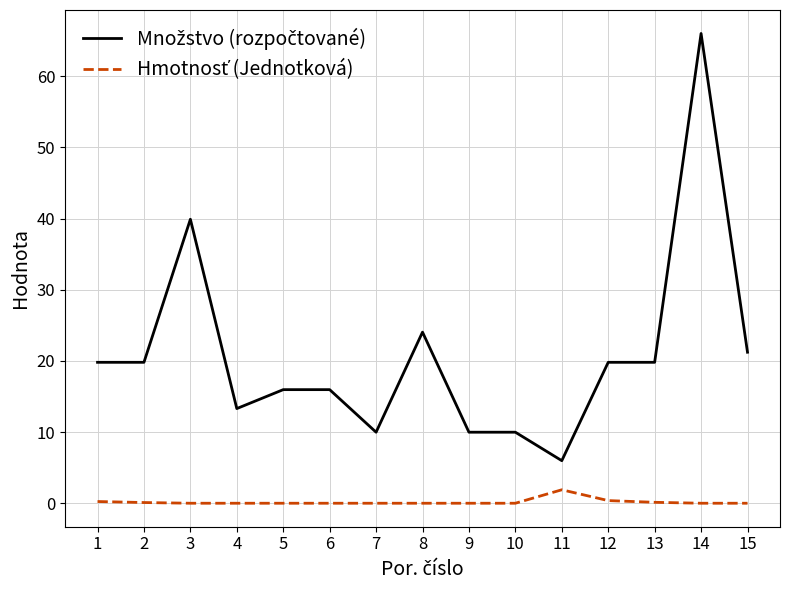

What is the total value across all series at 6?

16.0